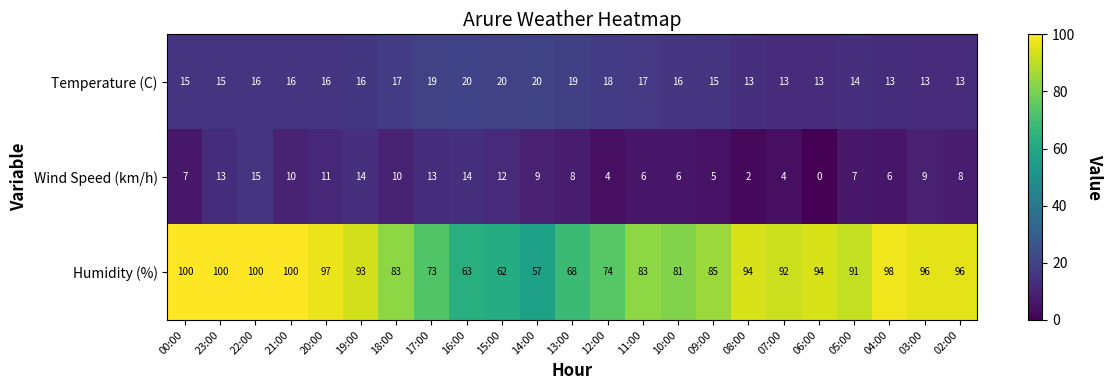

How many data points does each series have?

23